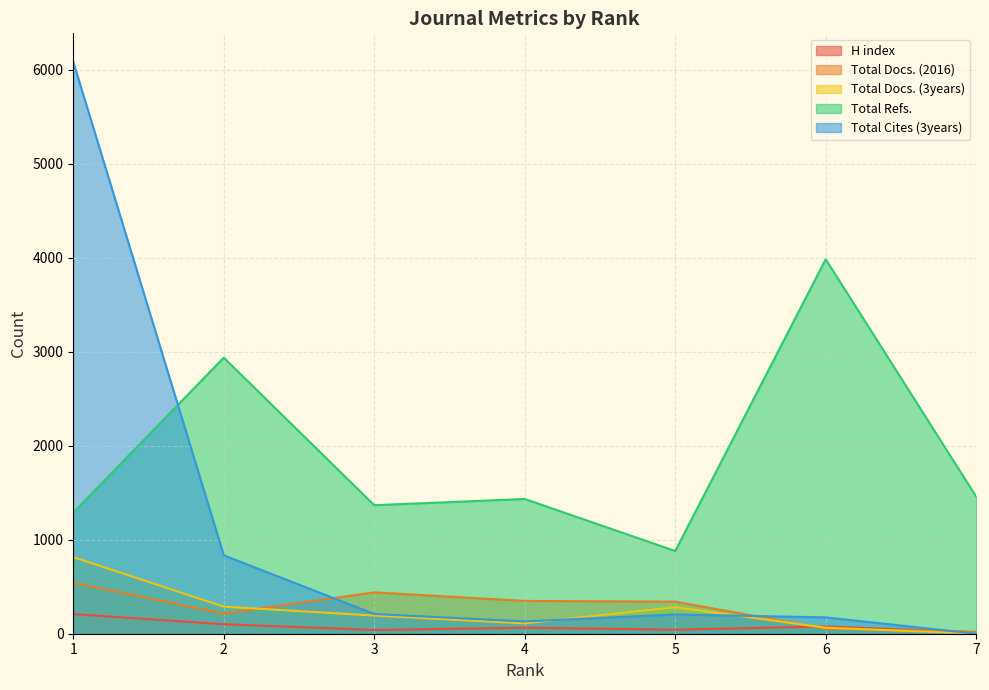

How many times do Total Cites (3years) and Total Docs. (2016) cross each other?

3